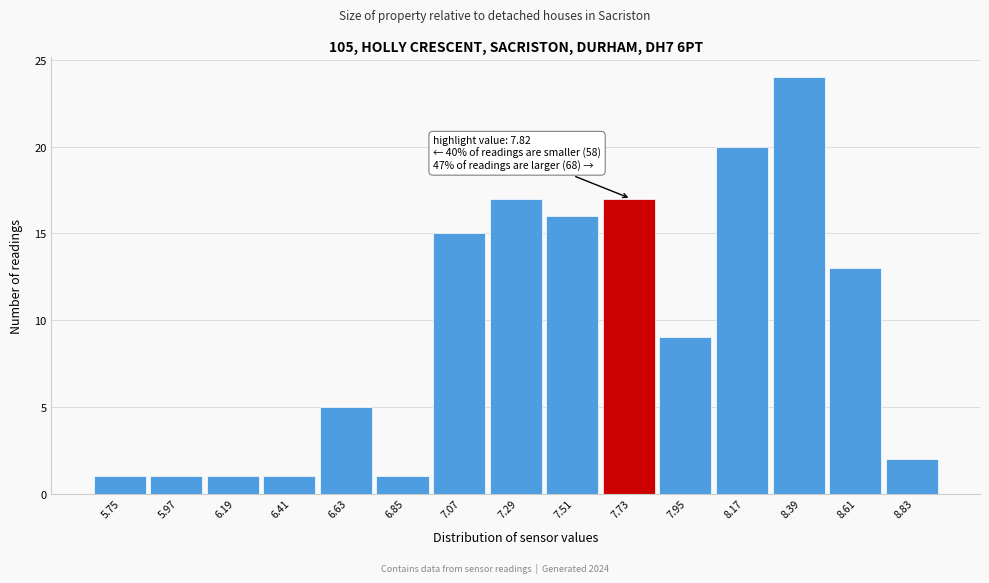

Reading left to right, transcribe all the data shown in this chart.

5.75=1	5.97=1	6.19=1	6.41=1	6.63=5	6.85=1	7.07=15	7.29=17	7.51=16	7.73=17	7.95=9	8.17=20	8.39=24	8.61=13	8.83=2